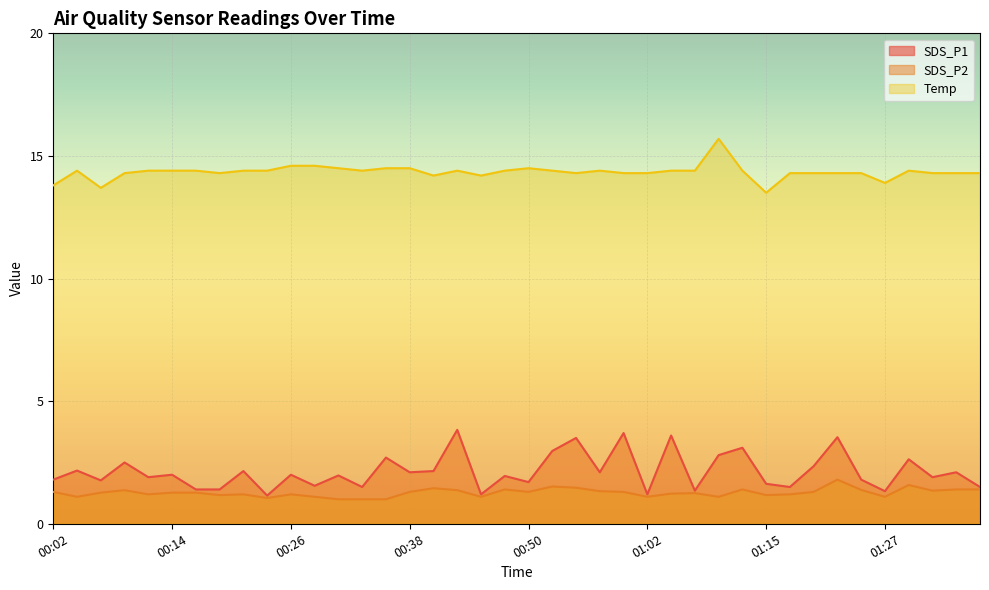

What is the spread (max minus min) of values at 01:22?

12.5